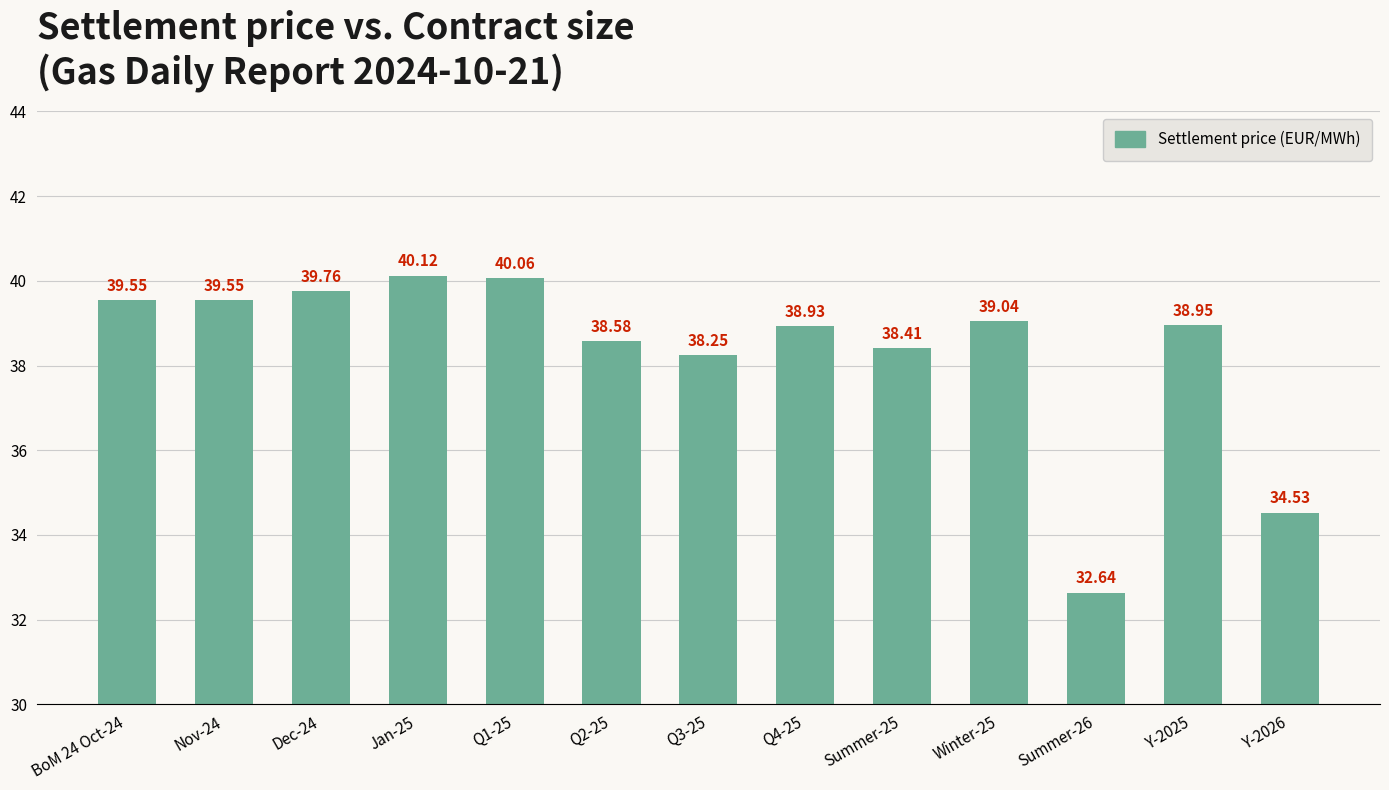

What is the label of the 7th bar from the right?

Q3-25